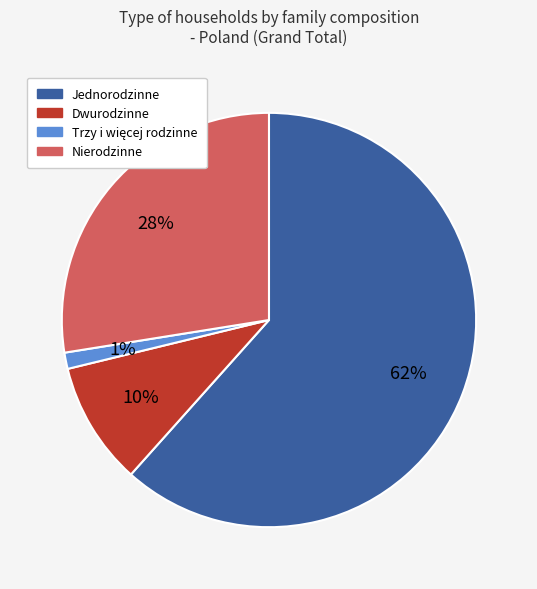

Which category accounts for the majority?

Jednorodzinne